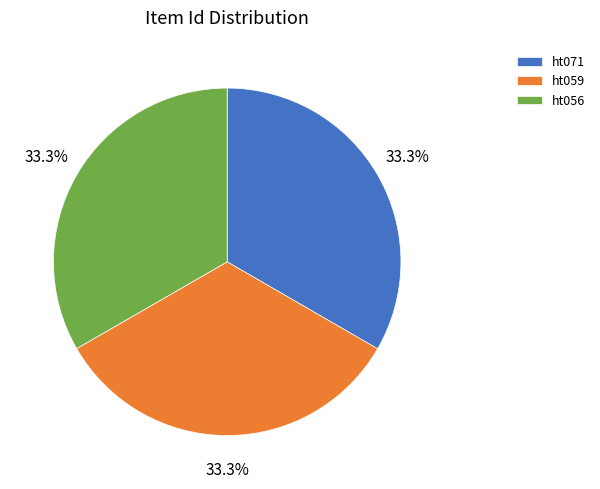

Does any single category account for the majority?

No